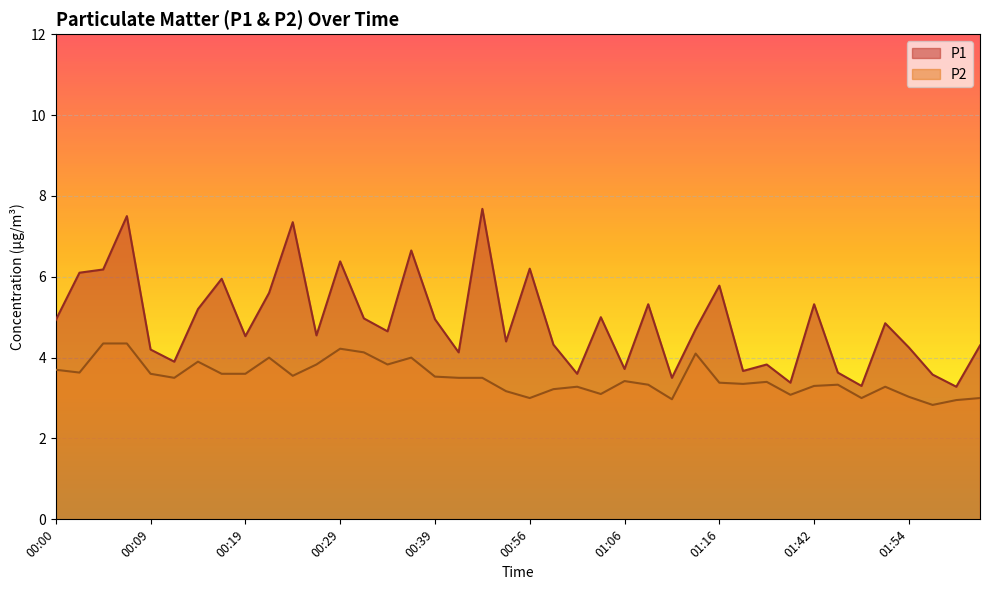

True or false: P1 has a value of 4.8 at 01:49.

True